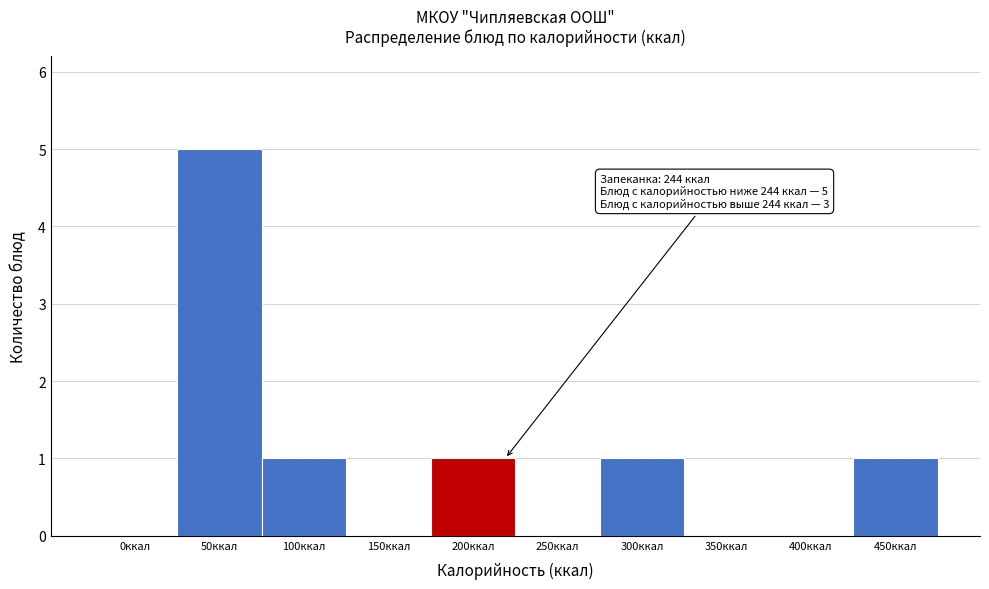

Reading left to right, transcribe all the data shown in this chart.

0ккал=0	50ккал=5	100ккал=1	150ккал=0	200ккал=1	250ккал=0	300ккал=1	350ккал=0	400ккал=0	450ккал=1